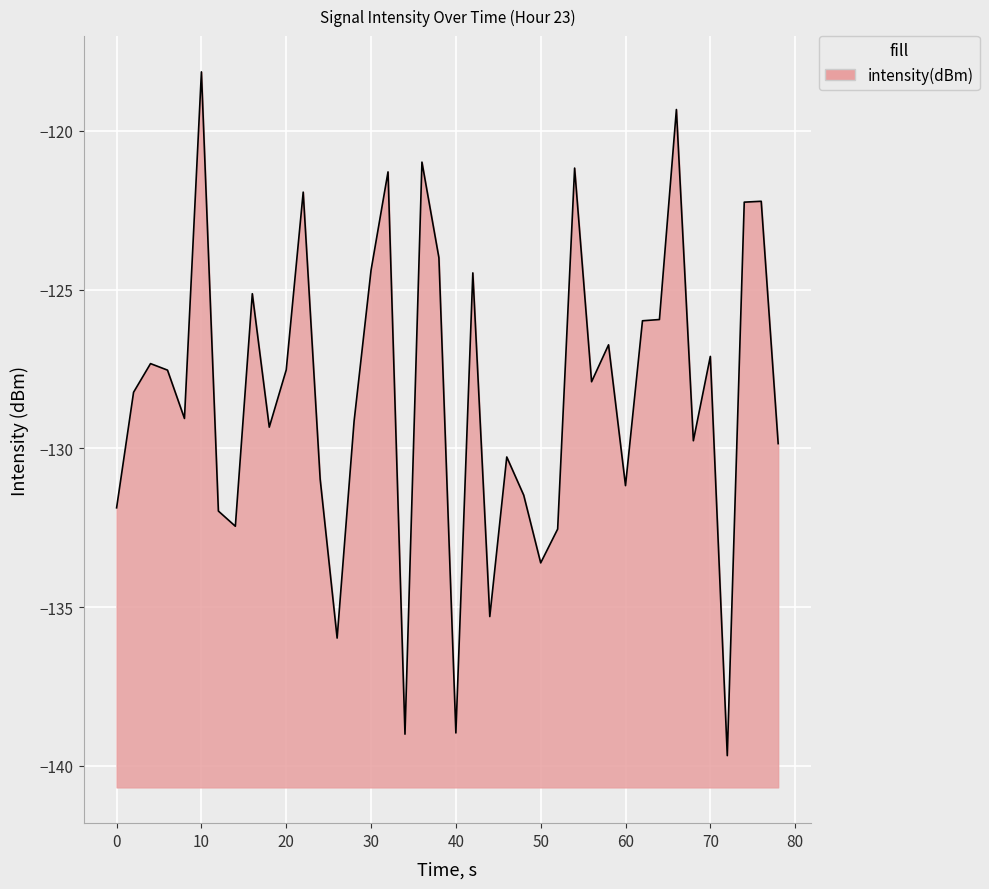

What is the difference between the maximum and minimum values?

21.5